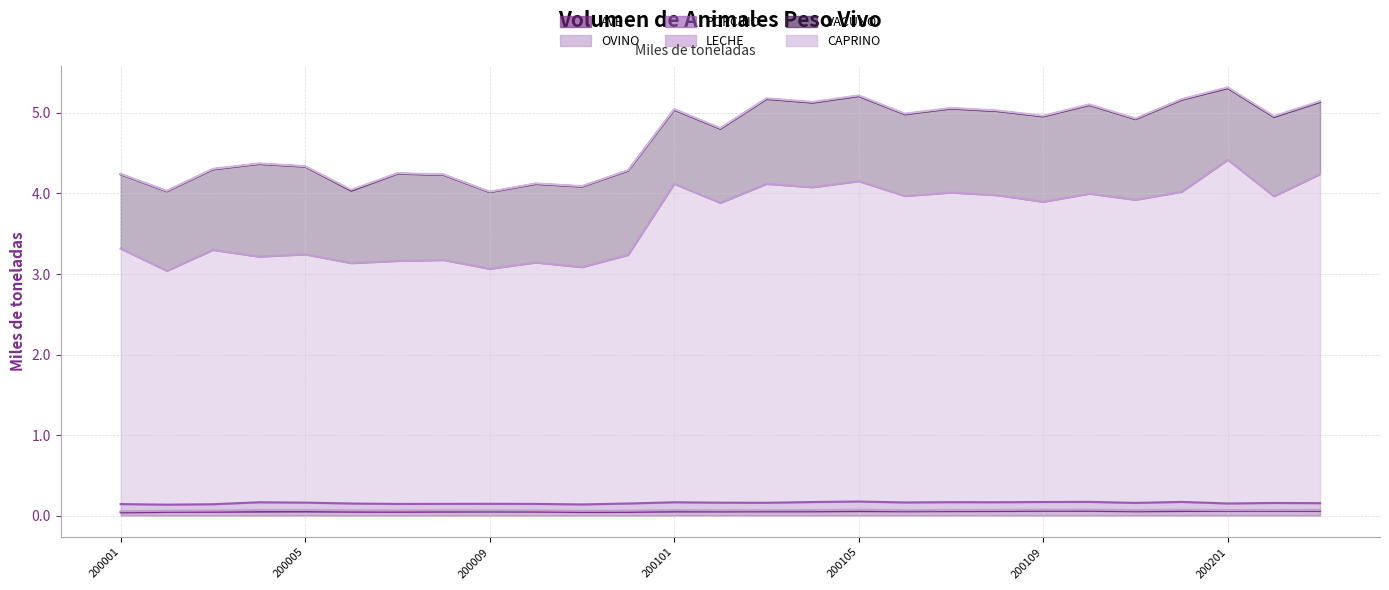

What is the value of the VACUNO point at the 5th from the left?

1.1